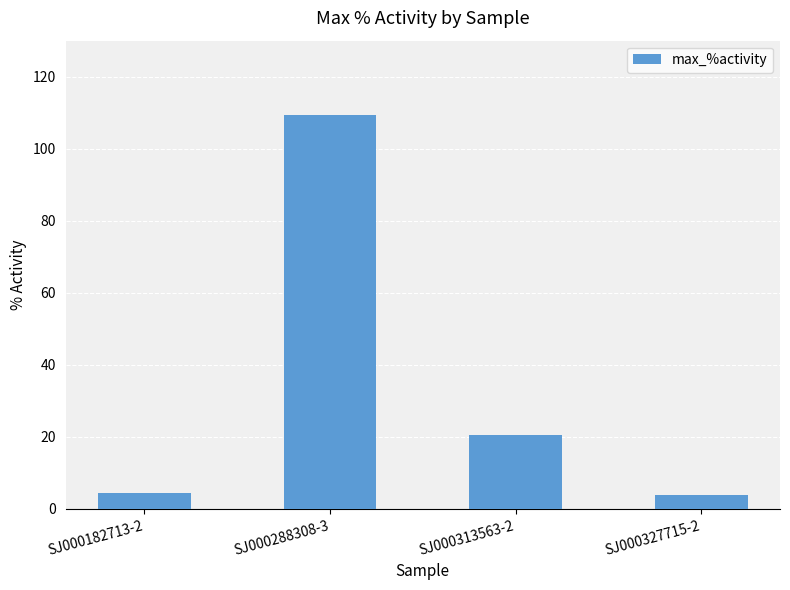

What is the sum of the values at SJ000288308-3 and SJ000313563-2?

129.8